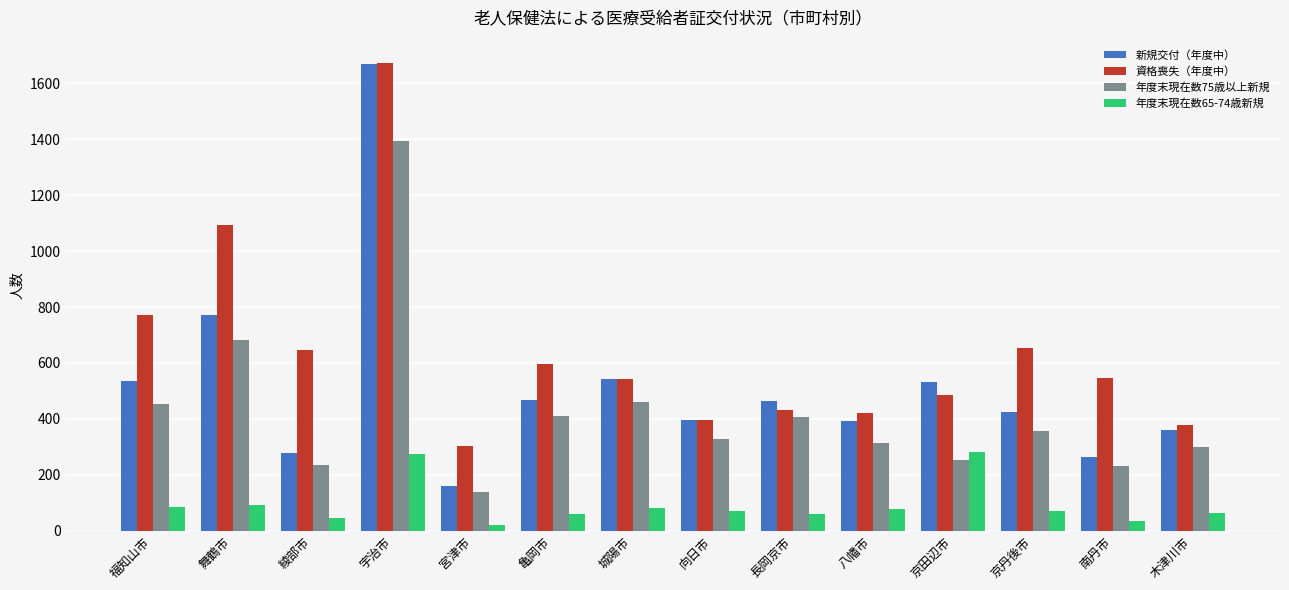

The value of 新規交付（年度中） at 京田辺市 is 532. True or false?

True